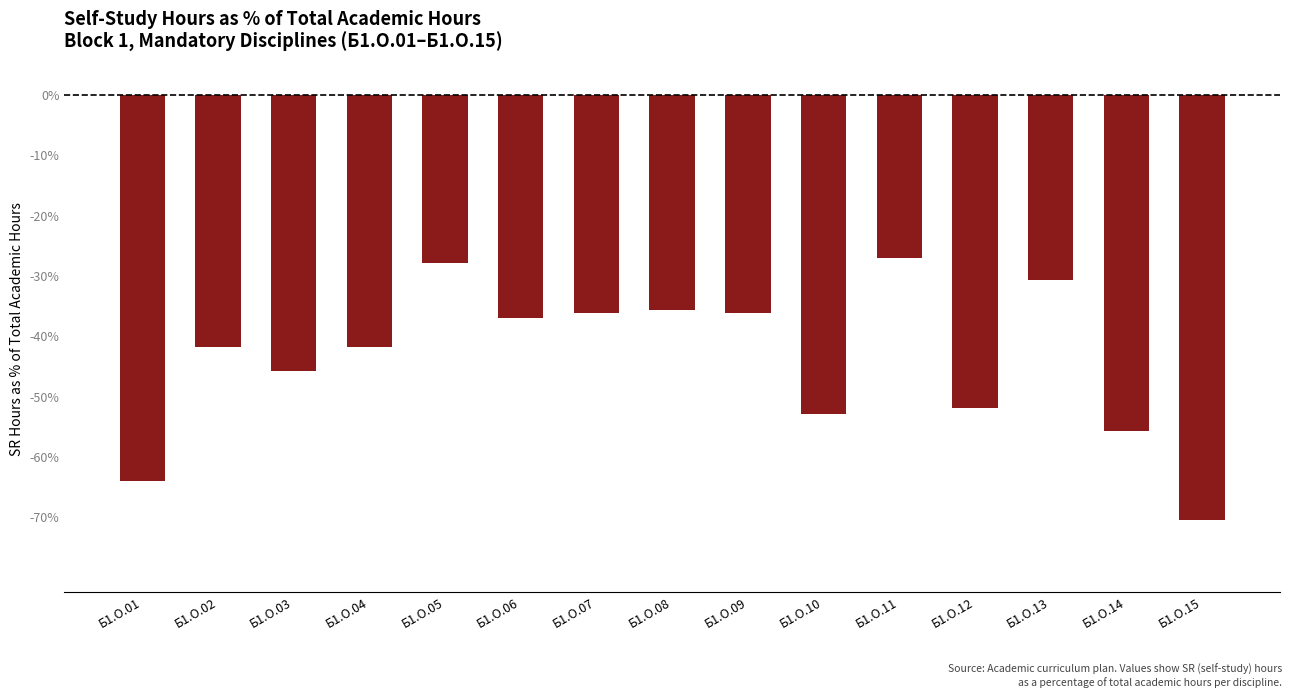

How many categories are shown in the chart?

15